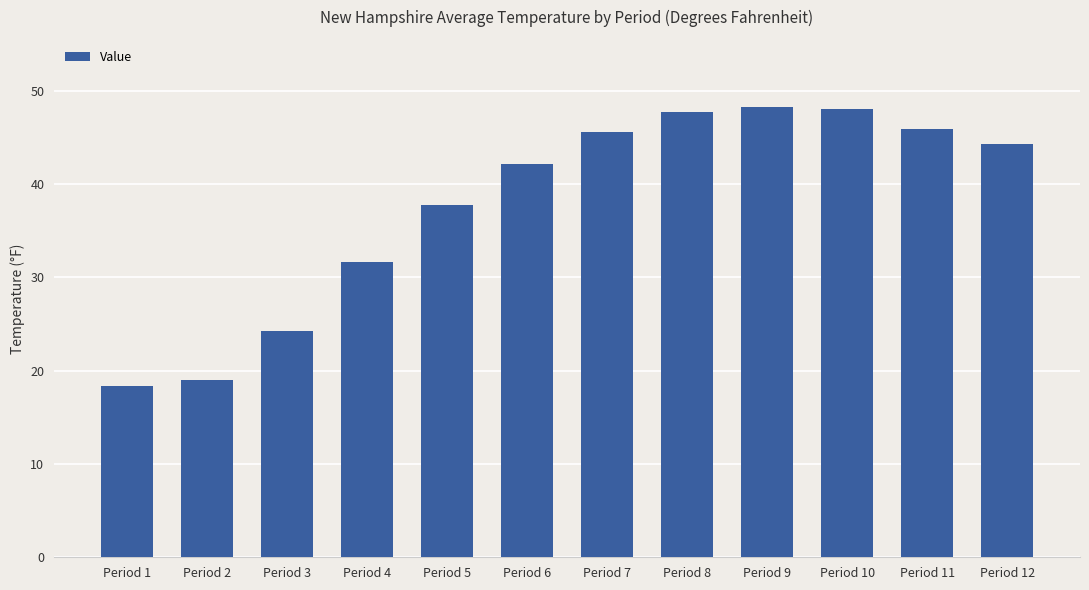

How many categories are shown in the chart?

12